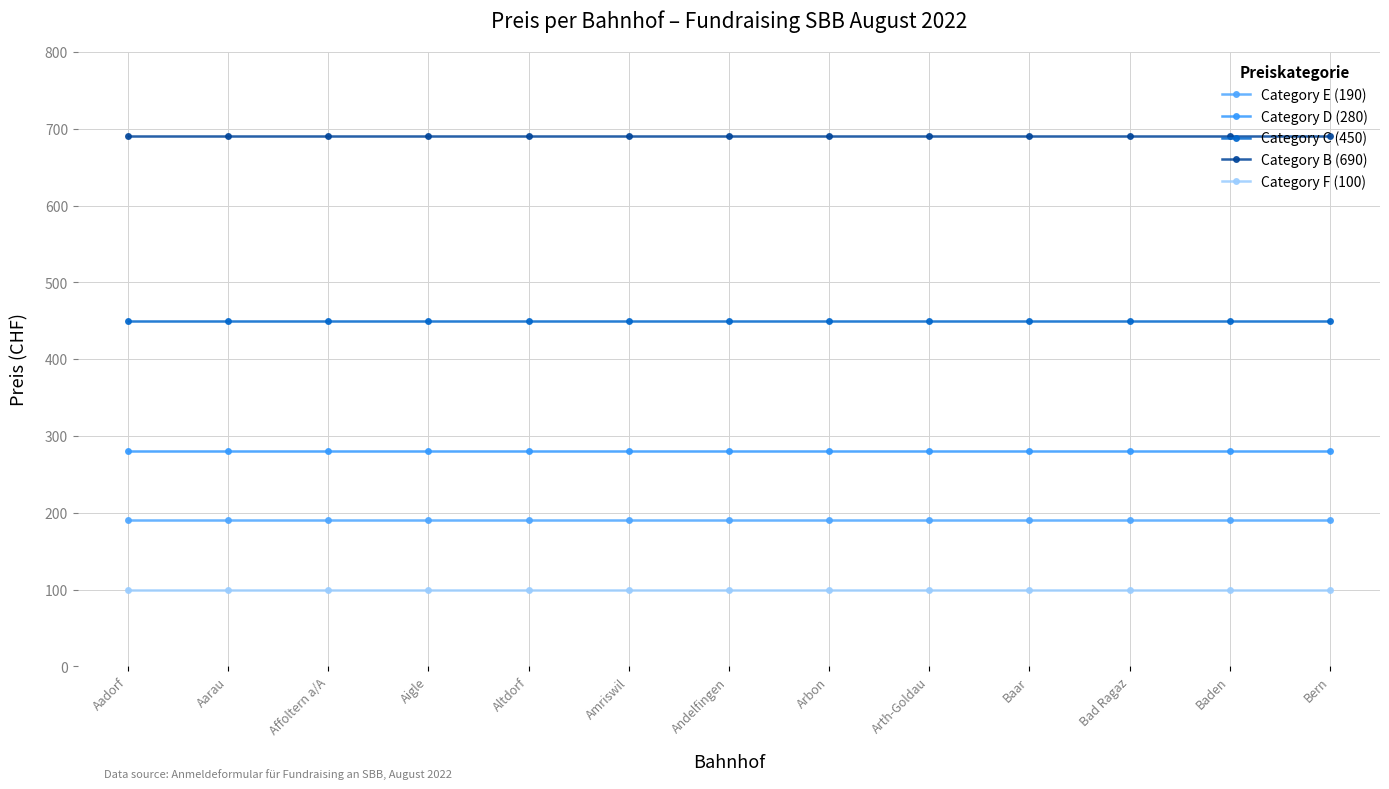

What is the smallest value displayed?

100